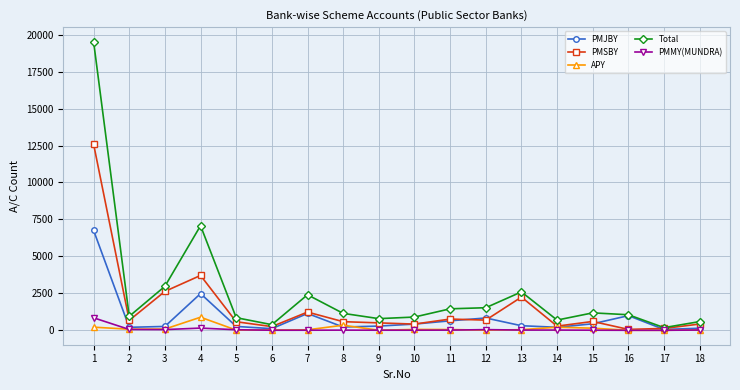

What is the maximum value for PMMY(MUNDRA)?

845